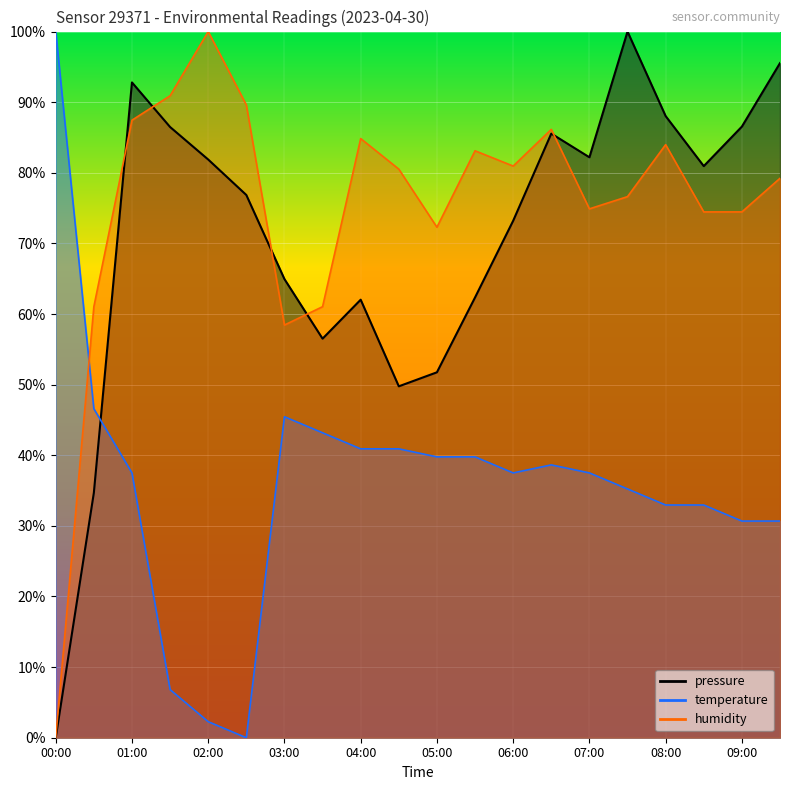

At which category is the sum across all series the highest?

01:00